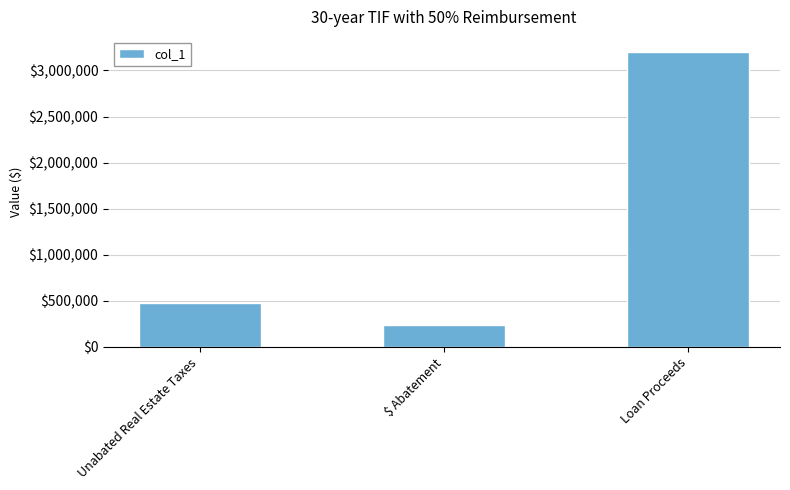

What is the difference between the maximum and minimum values?

2966128.8